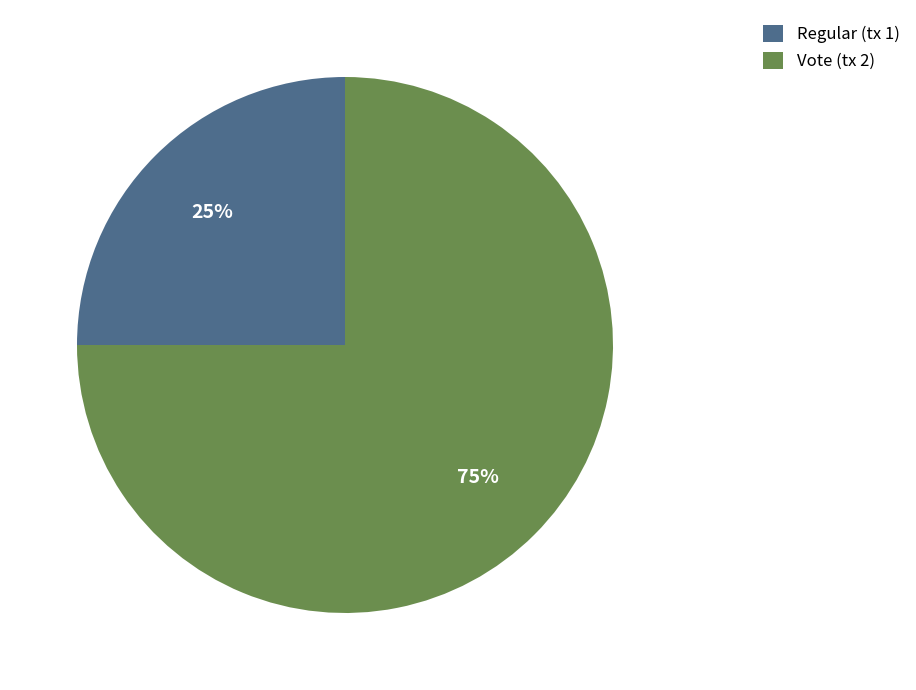

The Regular slice represents 11% of the pie. True or false?

False